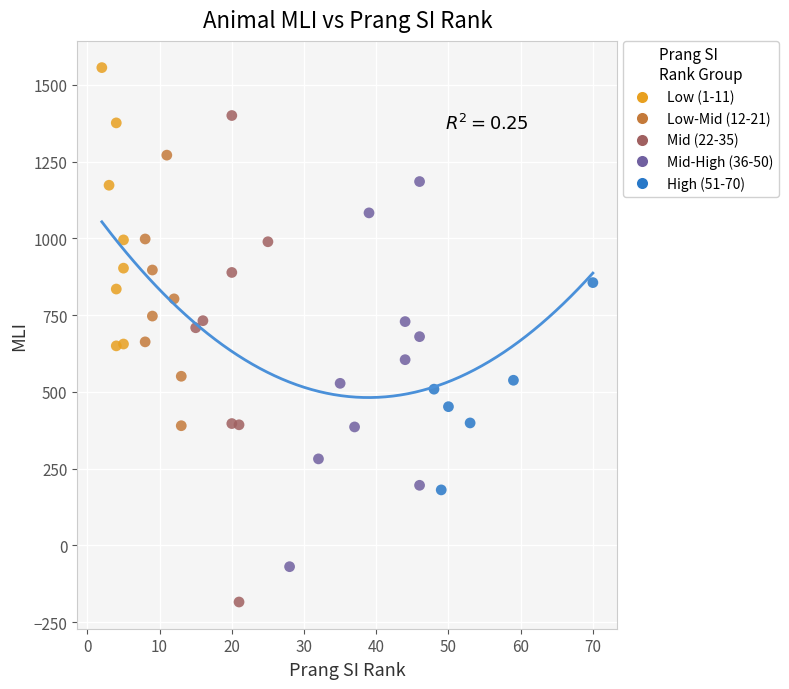

Which series reaches the maximum Y coordinate?

Low (1-11)